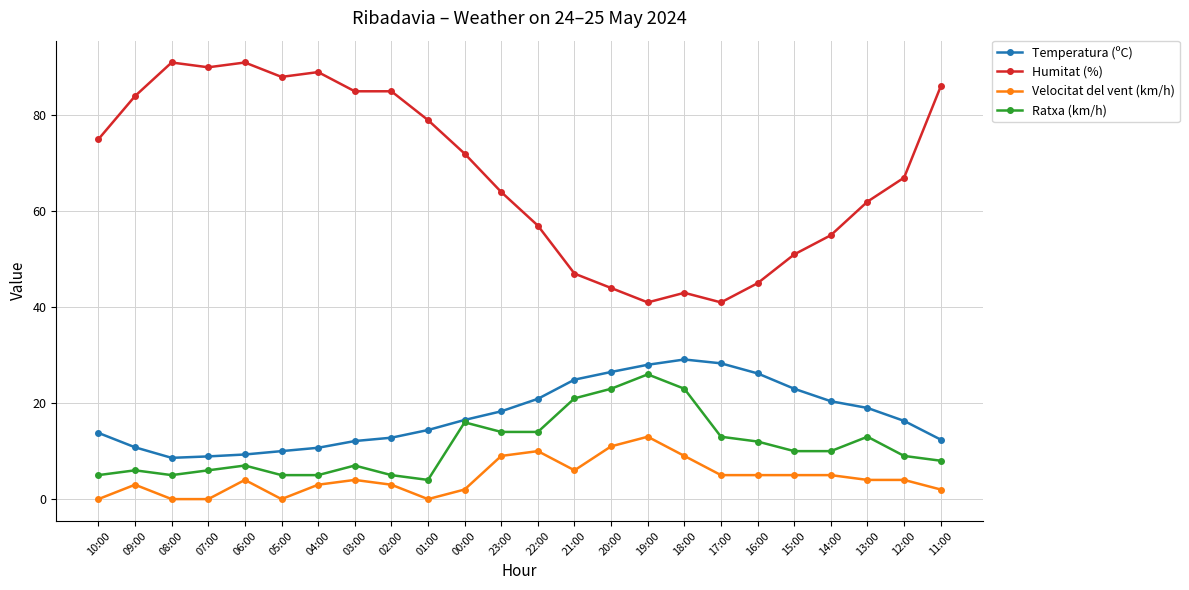

True or false: Velocitat del vent (km/h) and Temperatura (ºC) intersect in this chart.

False